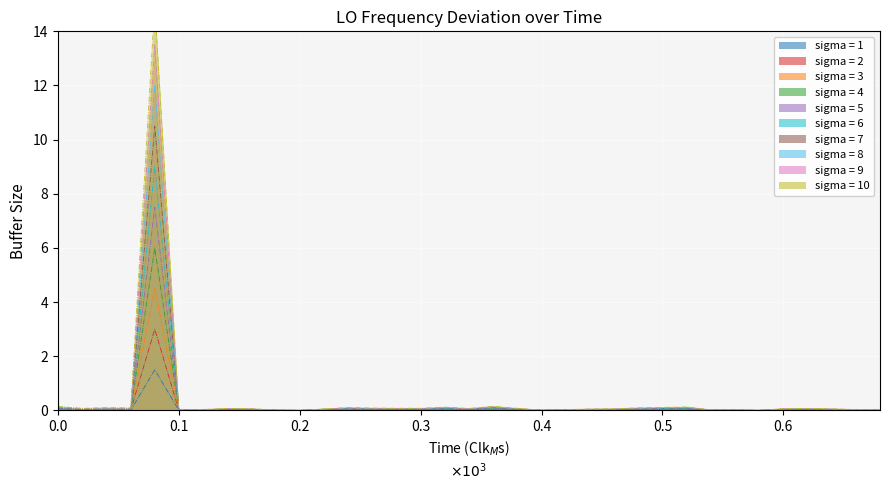

What is the highest value of the sigma = 8 series?

12.0